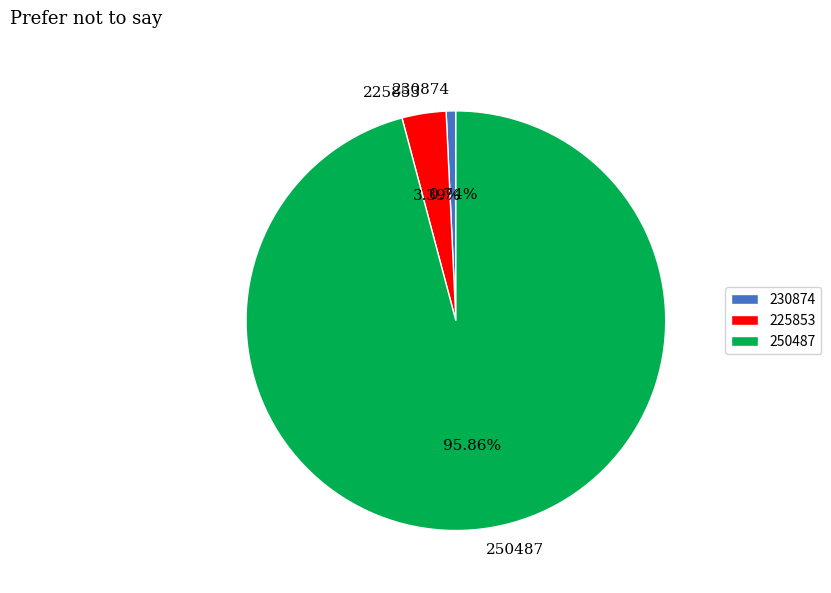

Does any single category account for the majority?

Yes